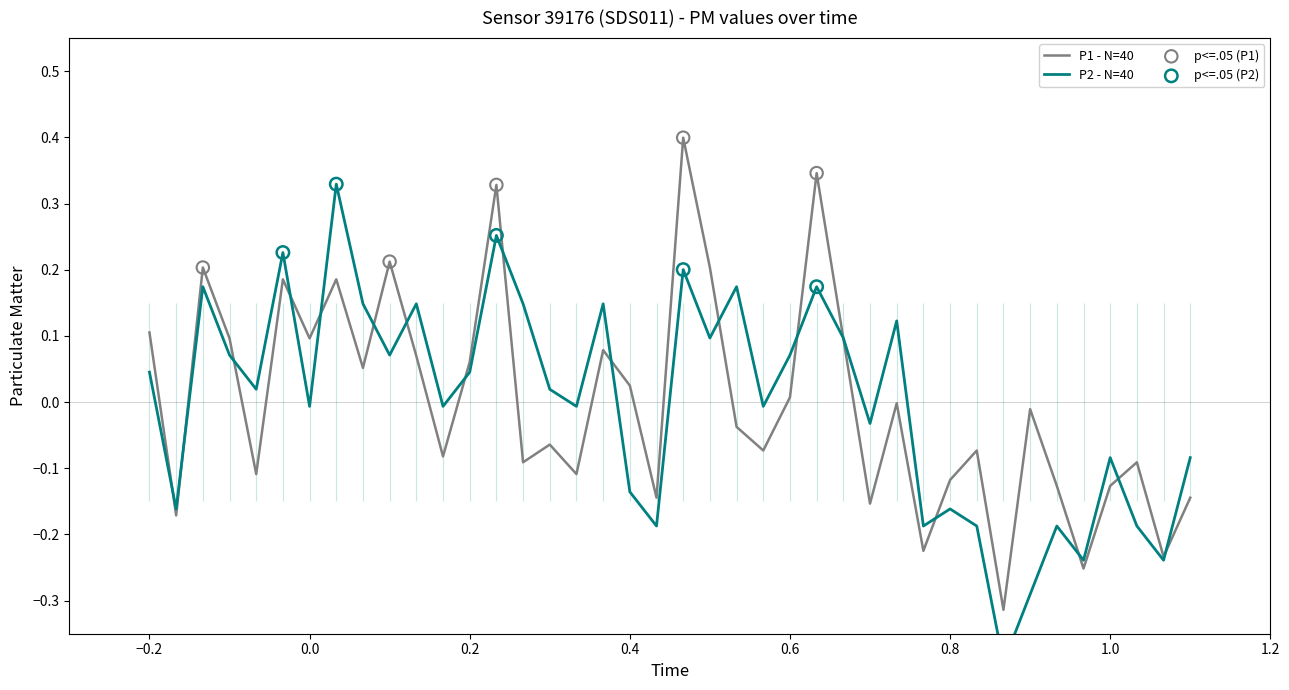

Is the value of P1 at 00:07 greater than the value of P2 at 00:18?

No